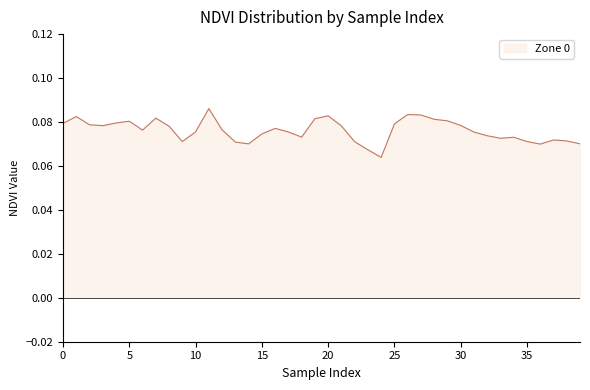

What is the maximum value shown in the chart?

0.1